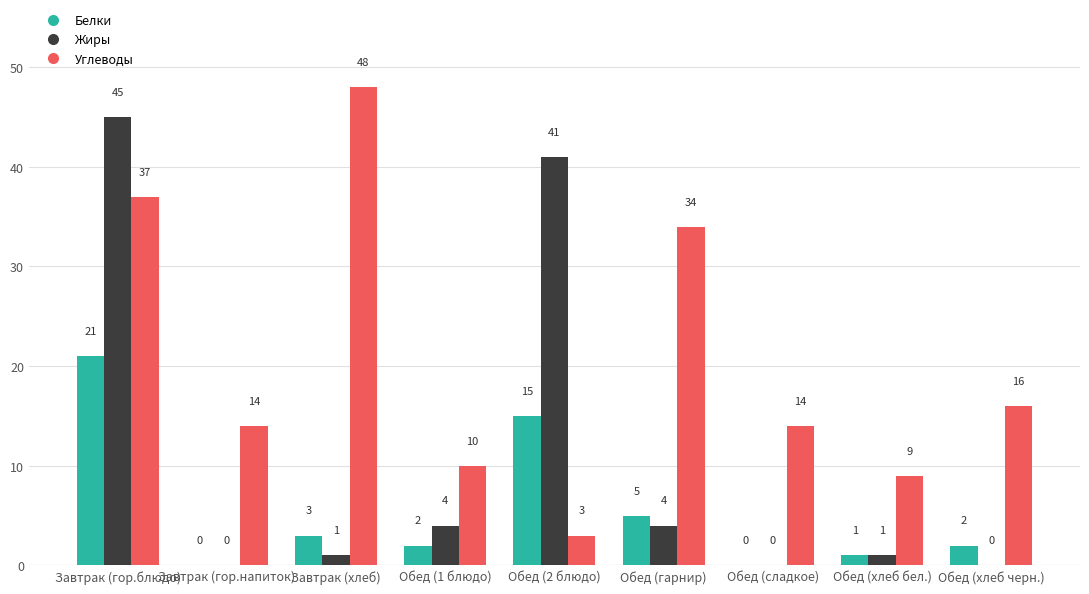

What is the maximum value shown in the chart?

48